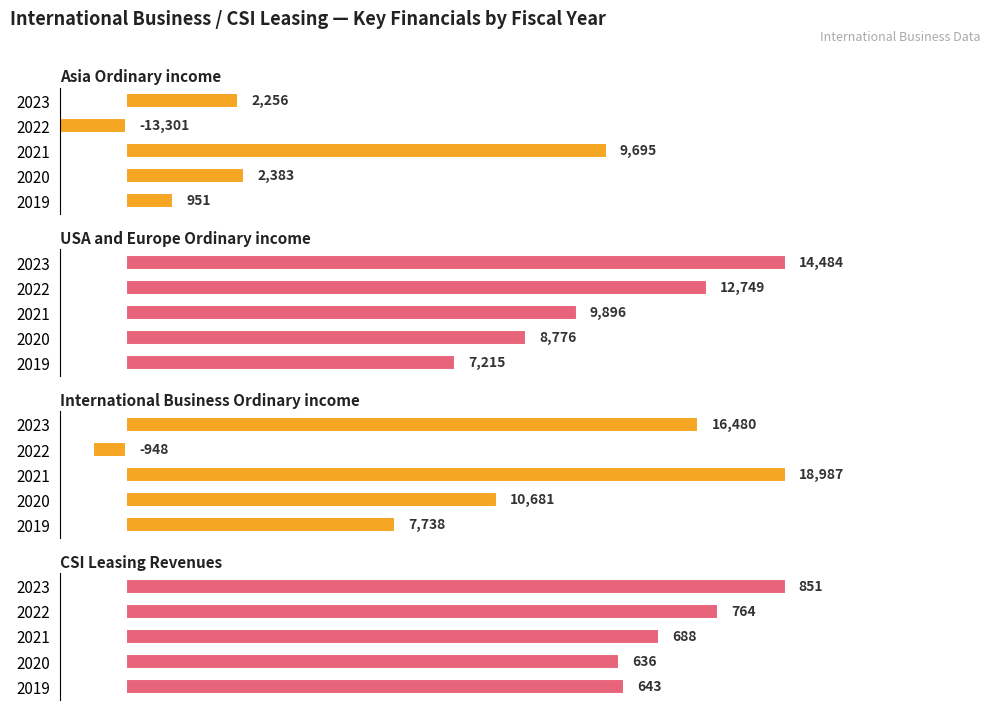

What are all the series names shown in the legend?

Asia Ordinary income, USA and Europe Ordinary income, International Business Ordinary income, CSI Leasing Revenues